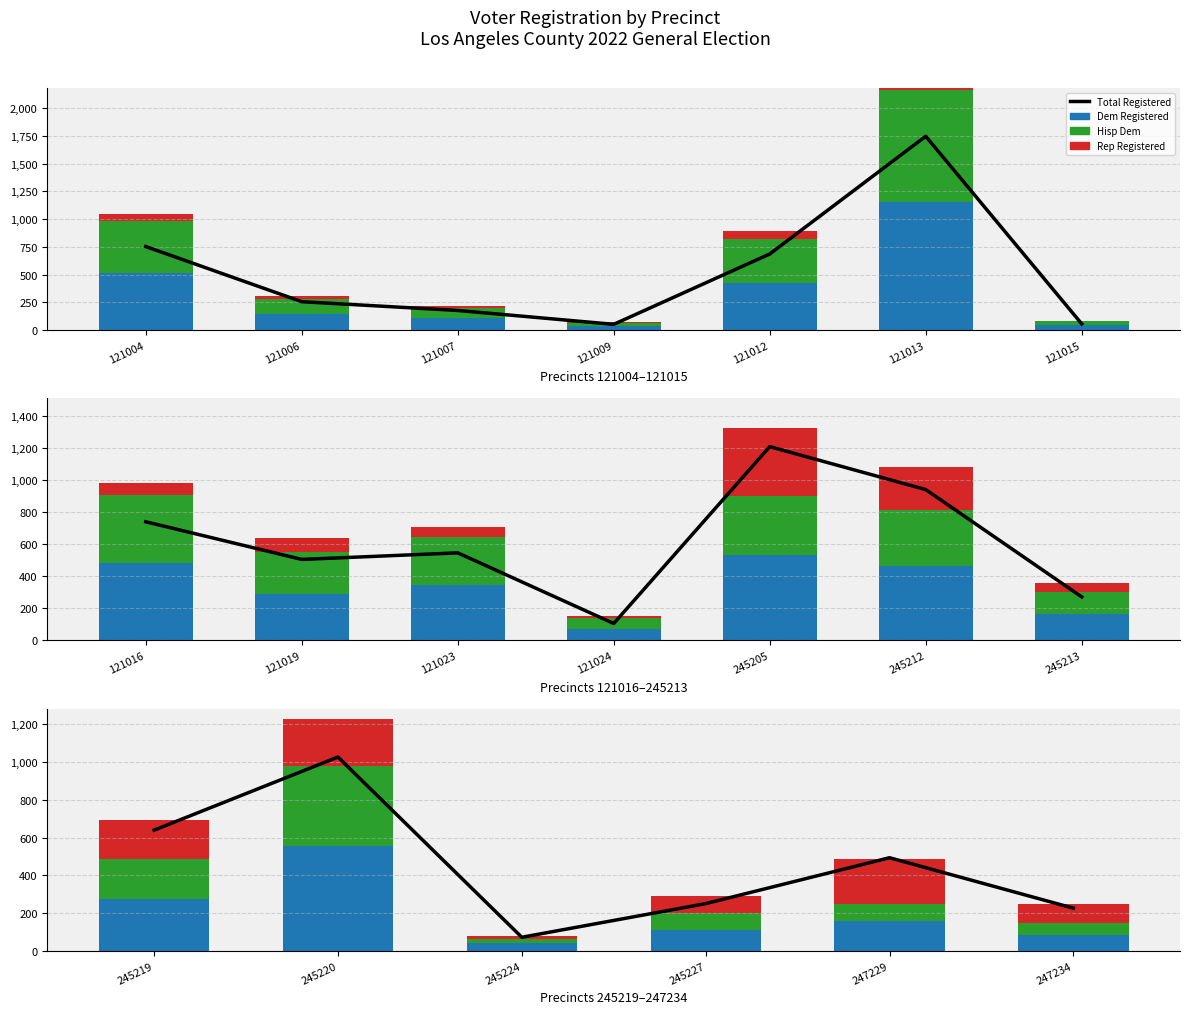

Where is Rep nearest to the value 130?

121013